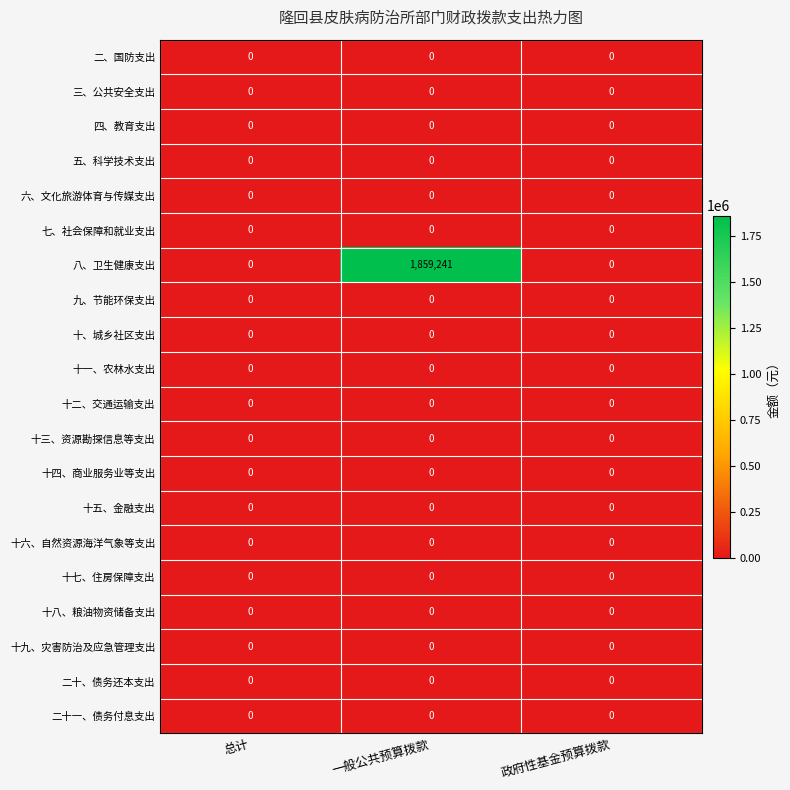

What is the greatest value displayed?

1859241